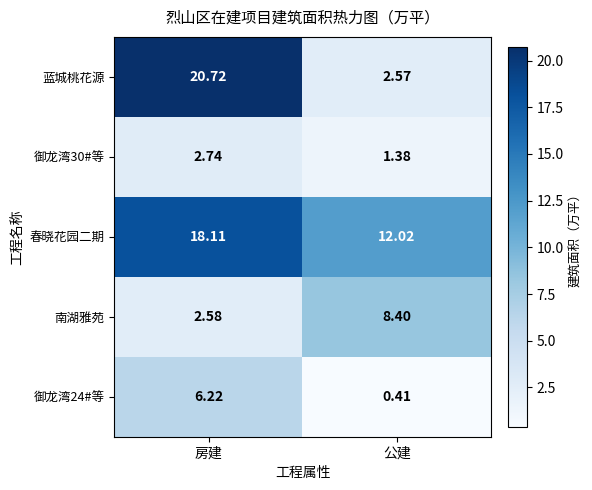

Which series has the largest range (max minus min)?

蓝城桃花源